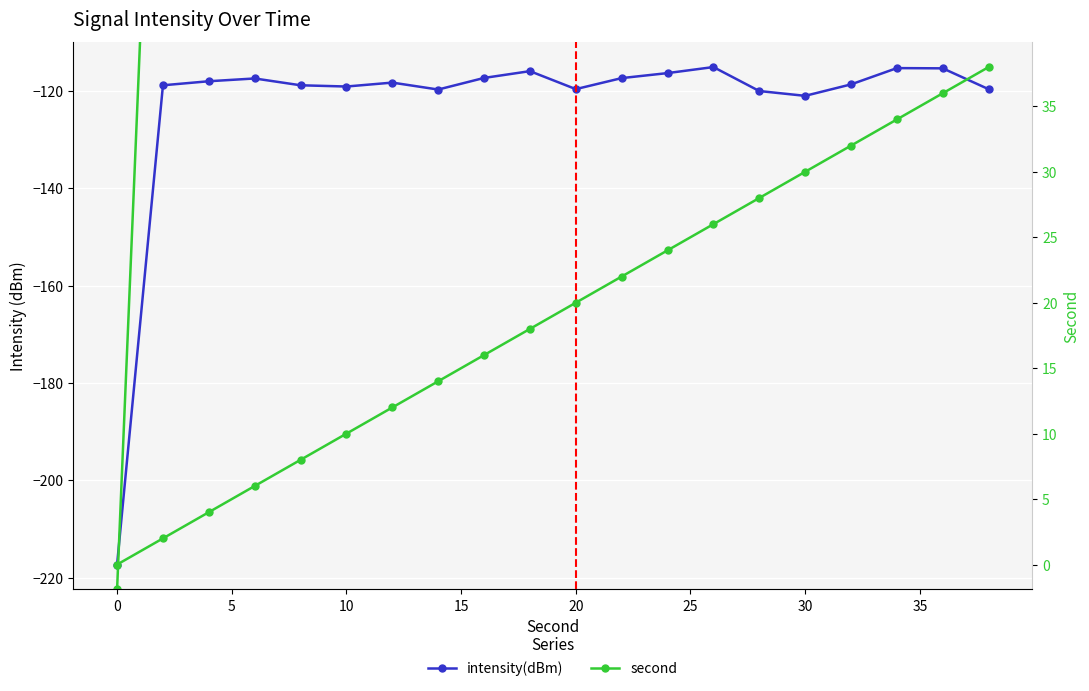

What is the total value across all series at 5?

-114.1